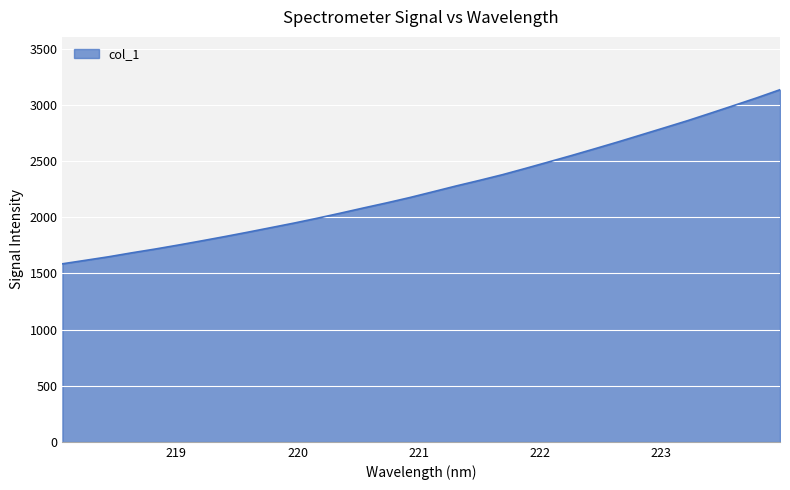

True or false: the data has more than 0 interior local peaks.

False